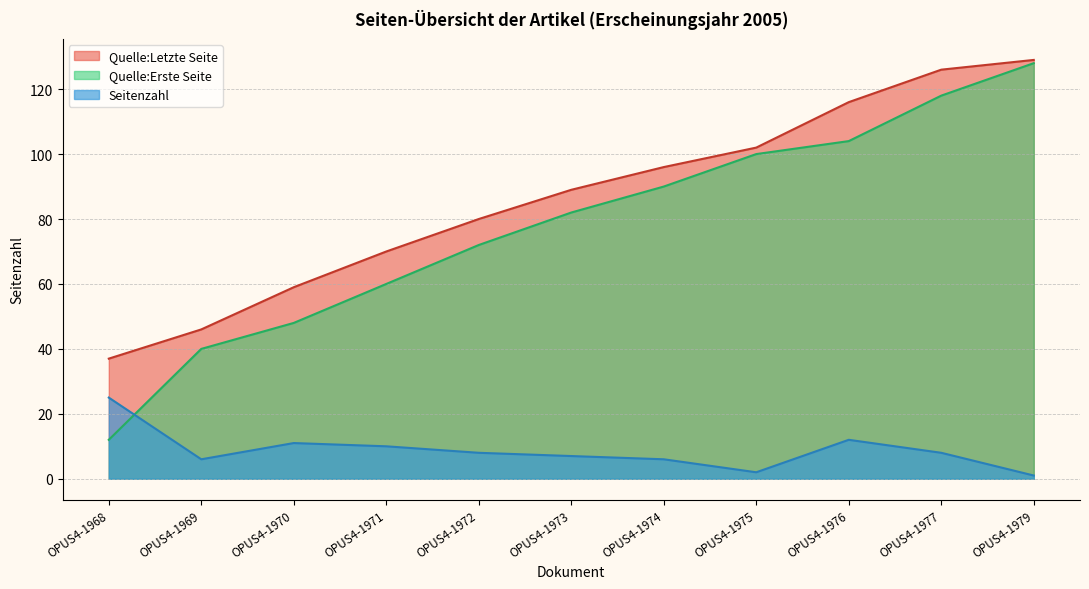

At OPUS4-1977, list the series in order from largest to smallest.

Quelle:Letzte Seite, Quelle:Erste Seite, Seitenzahl